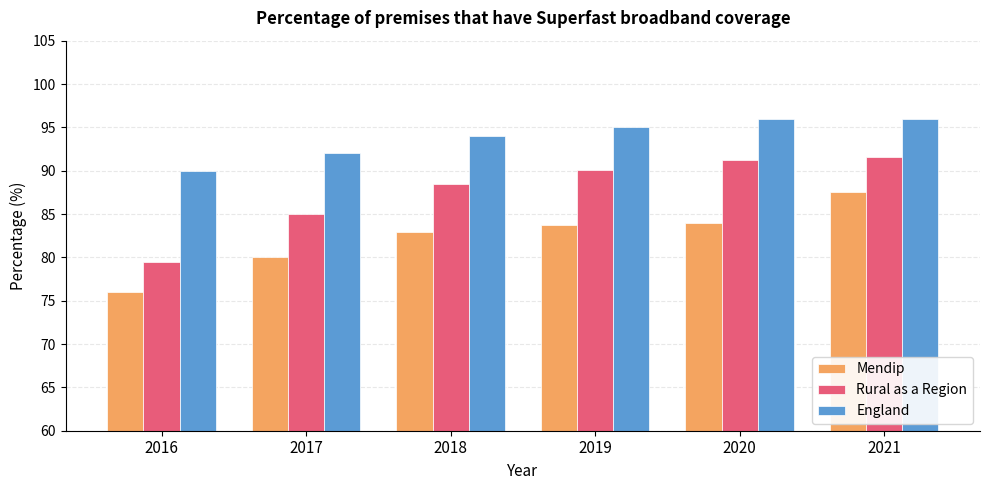

What value does the England series have at 2018?

94.0